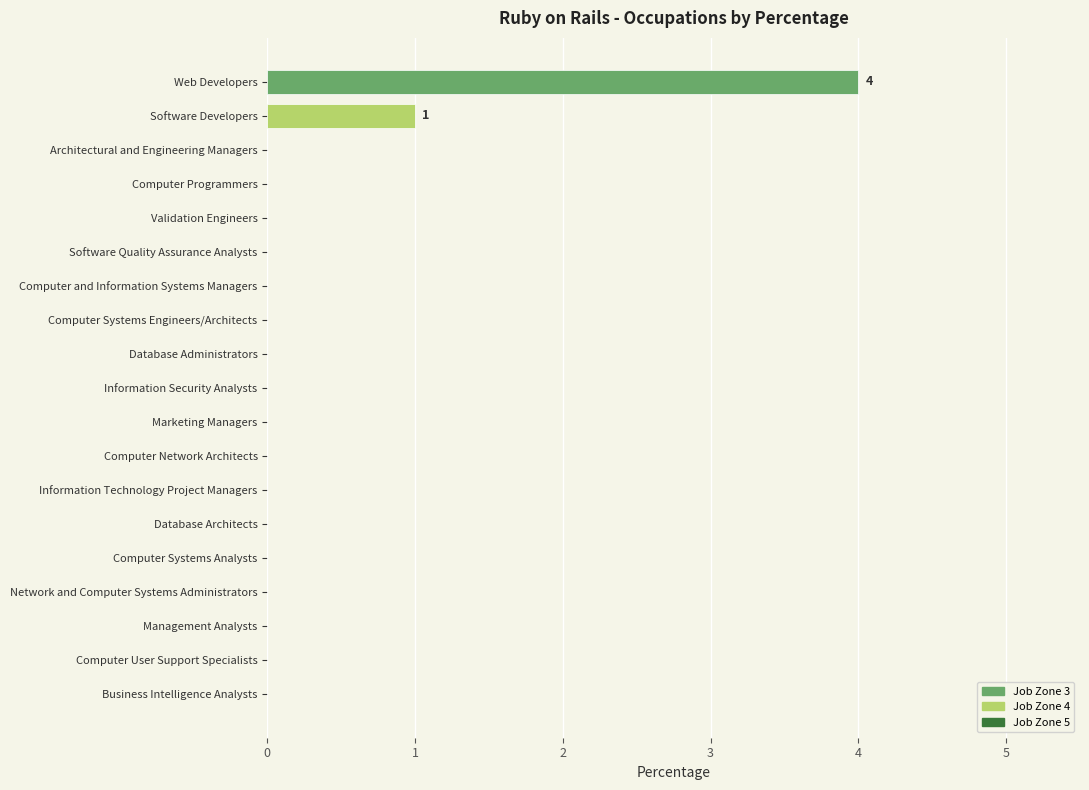

The chart shows a value of 0 at Management Analysts. True or false?

True